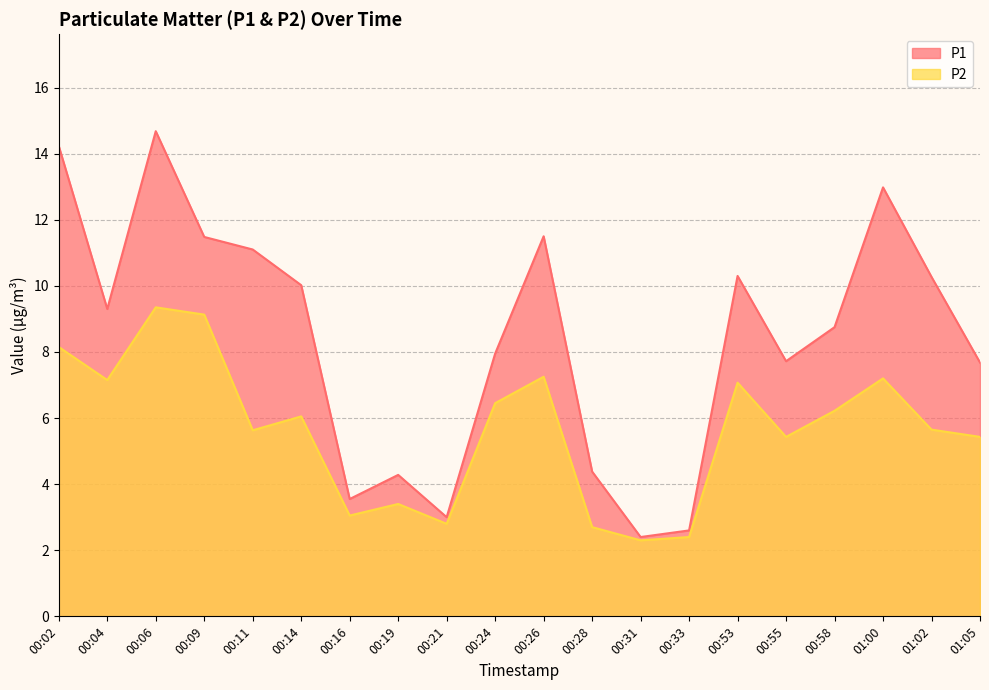

What are all the series names shown in the legend?

P1, P2